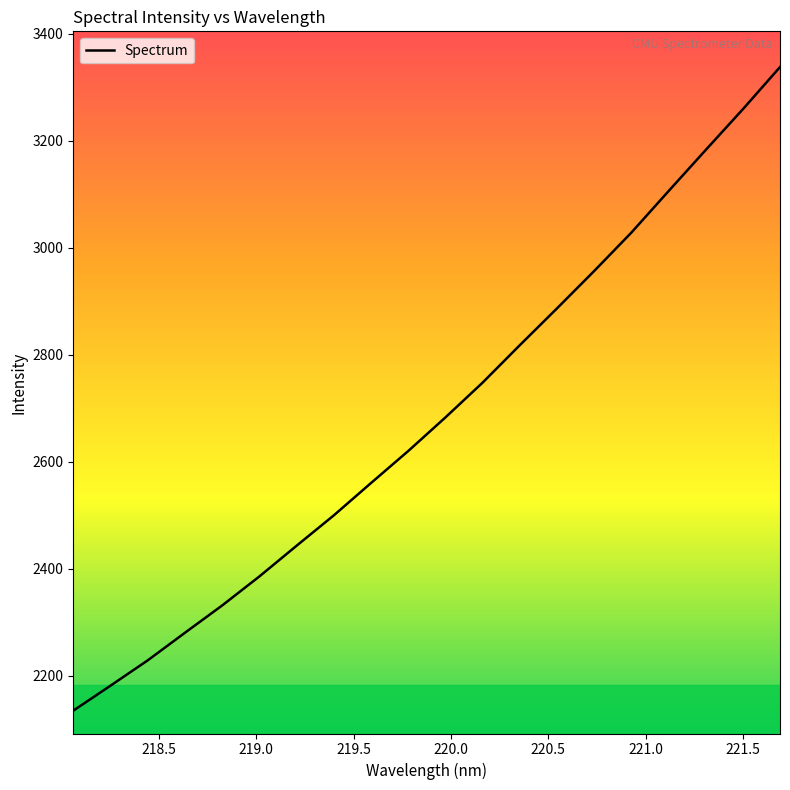

What is the difference between the maximum and second lowest values?

1156.2